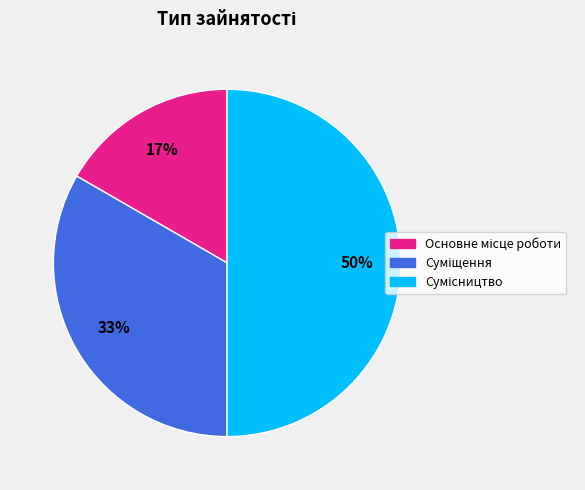

To the nearest percent, what is the difference between the largest and smallest slice percentages?

33%